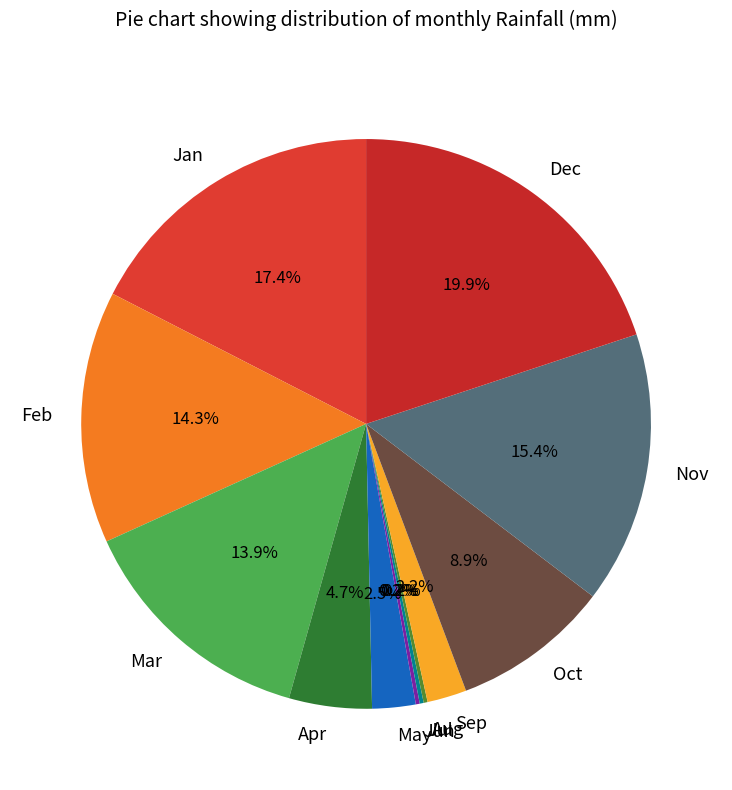

Which has a higher value, Sep or Mar?

Mar